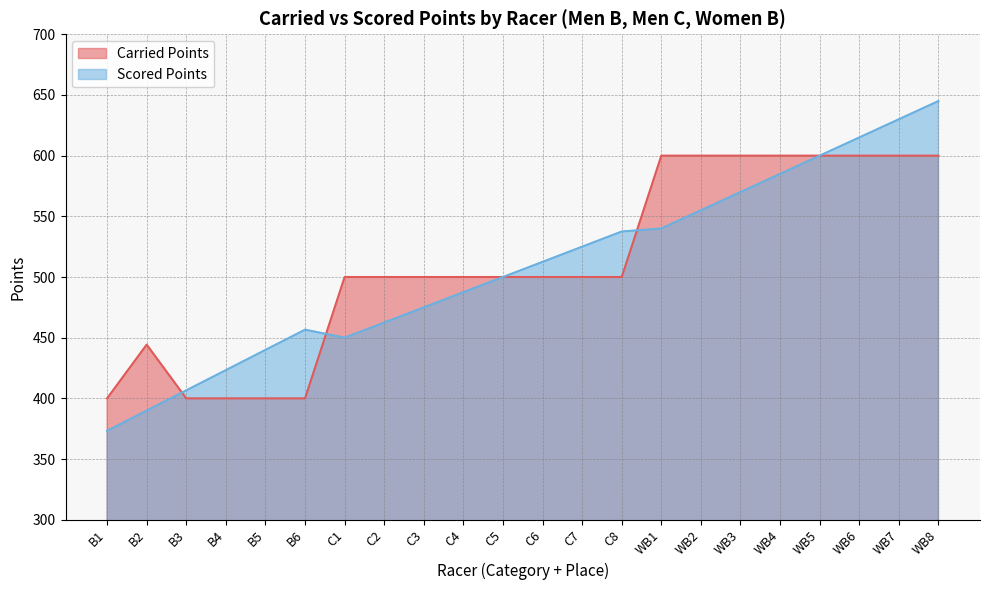

True or false: Carried Points has more than 2 points higher than both neighbors.

False